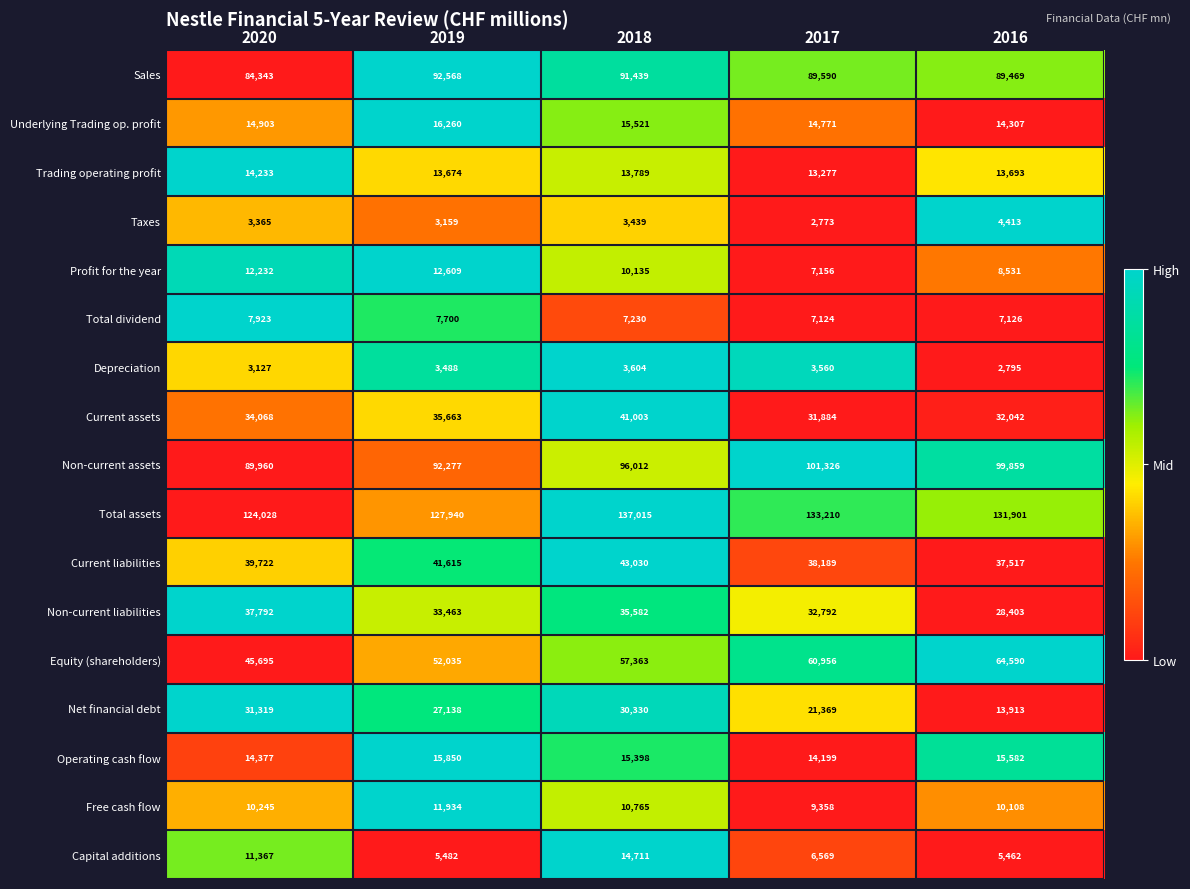

Rank the series at 2016 from highest to lowest value.

Total assets, Non-current assets, Sales, Equity (shareholders), Current liabilities, Current assets, Non-current liabilities, Operating cash flow, Underlying Trading op. profit, Net financial debt, Trading operating profit, Free cash flow, Profit for the year, Total dividend, Capital additions, Taxes, Depreciation